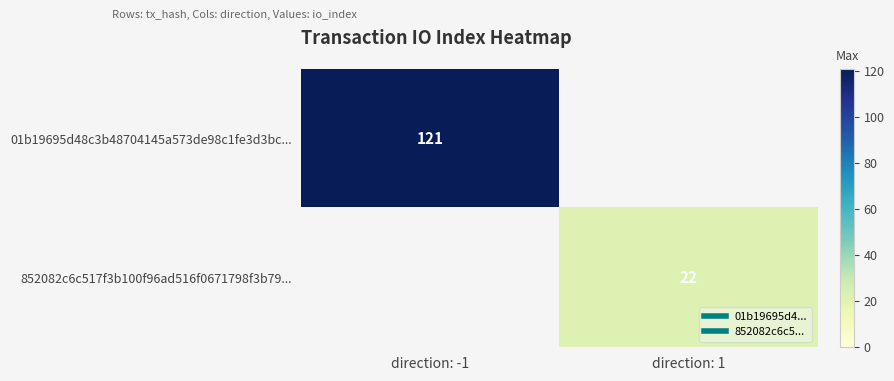

List the series in order of their peak value, highest first.

01b19695d48c3b48704145a573de98c1fe3d3bc..., 852082c6c517f3b100f96ad516f0671798f3b79...